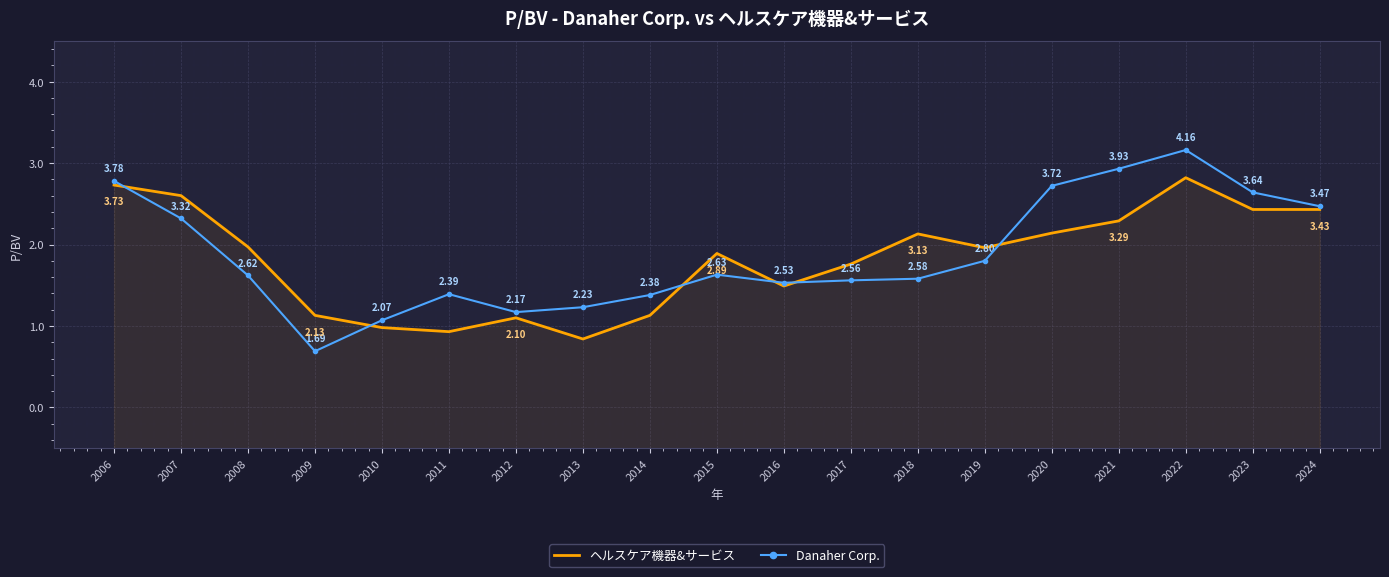

What is the value of the ヘルスケア機器&サービス point at the 16th from the left?

3.3